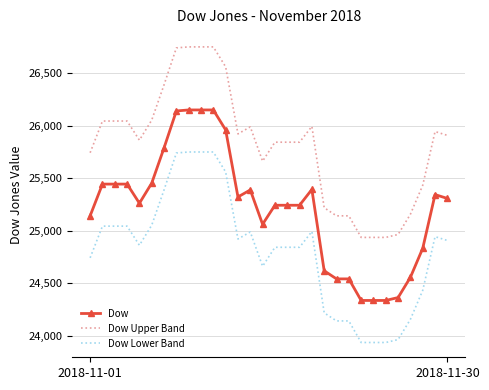

Which series has the largest total across all categories?

Dow Upper Band